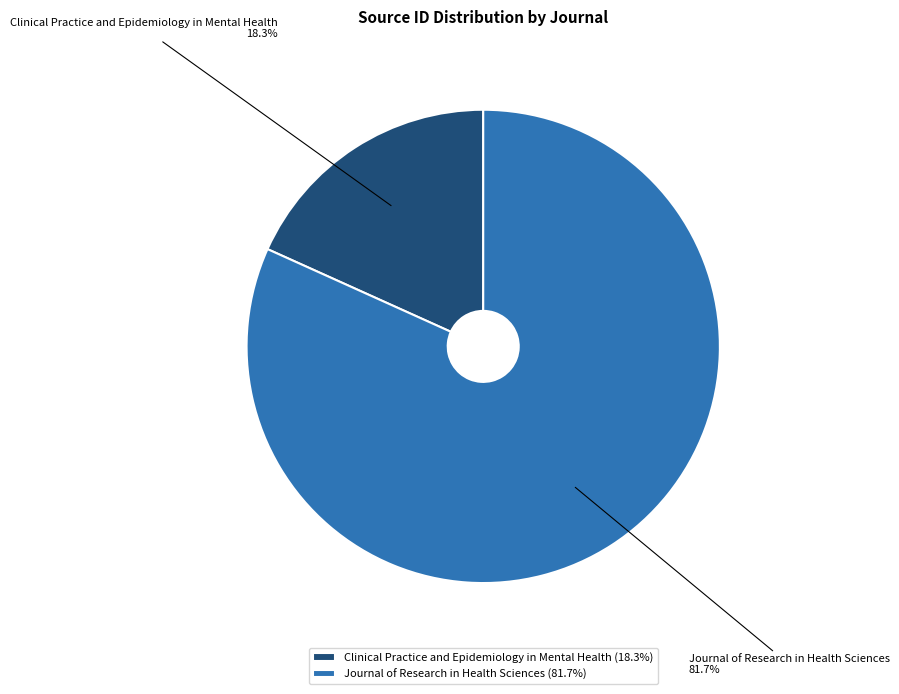

Which category has the biggest portion of the pie?

Journal of Research in Health Sciences